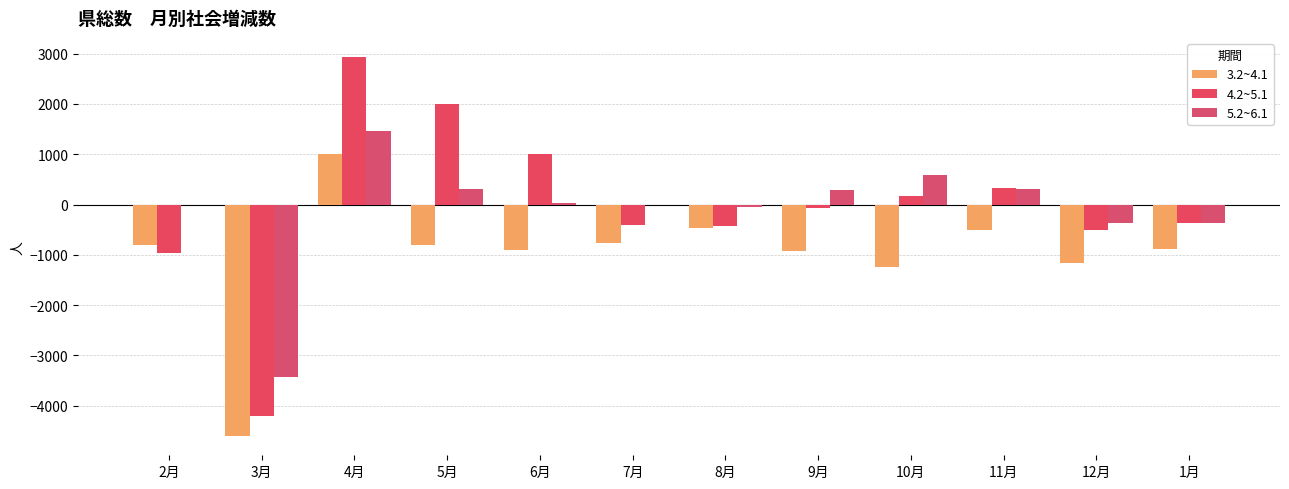

At which category is the sum across all series the highest?

4月